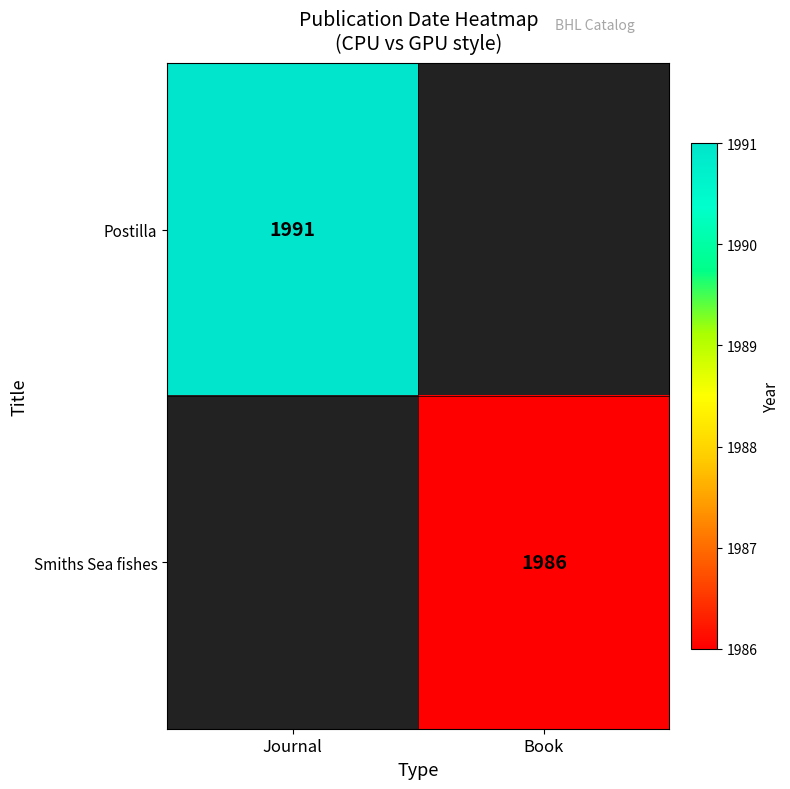

The Smiths Sea fishes series shows 3208.4 at Book. True or false?

False